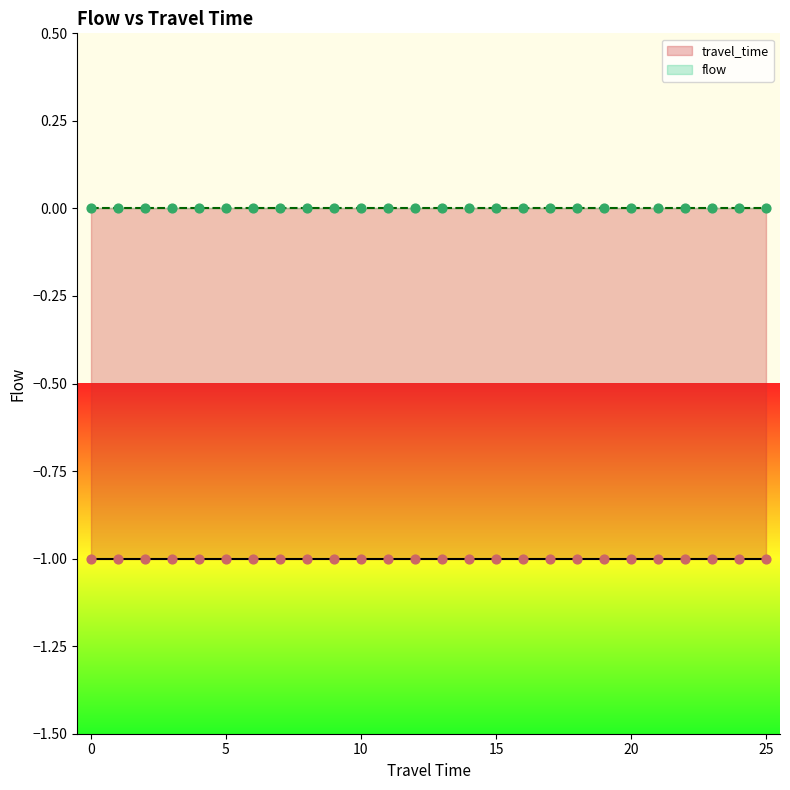

Which series contains the lowest Y value?

travel_time